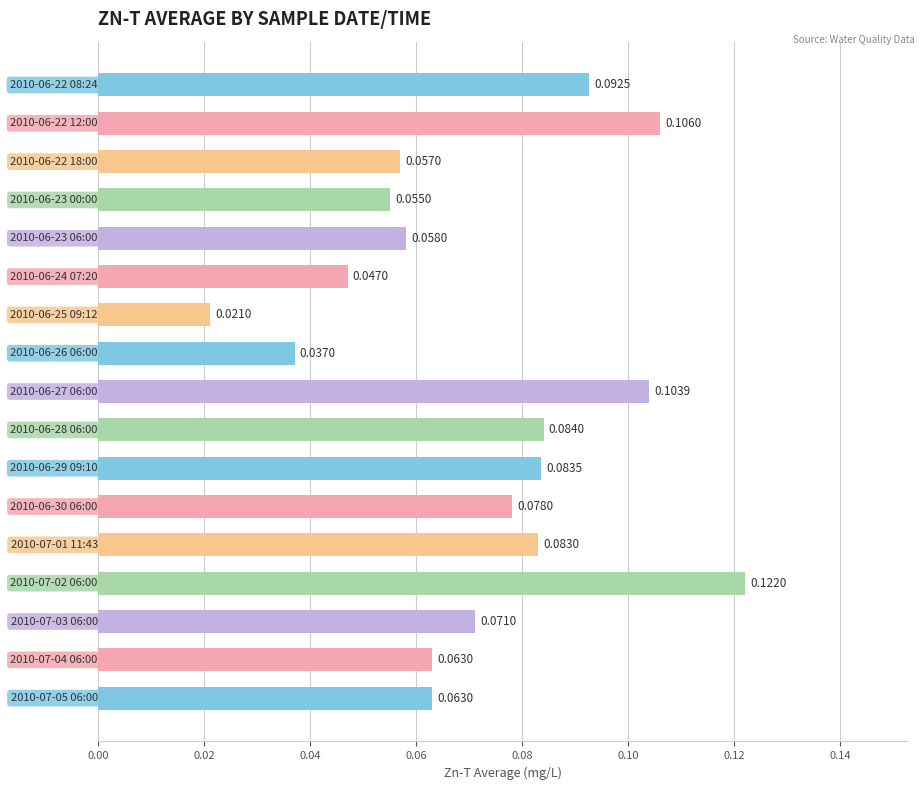

How many series are shown in this chart?

1